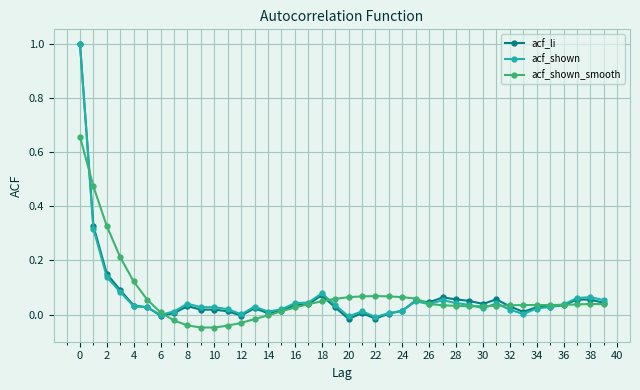

Is this an area chart (filled region under the line)?

No